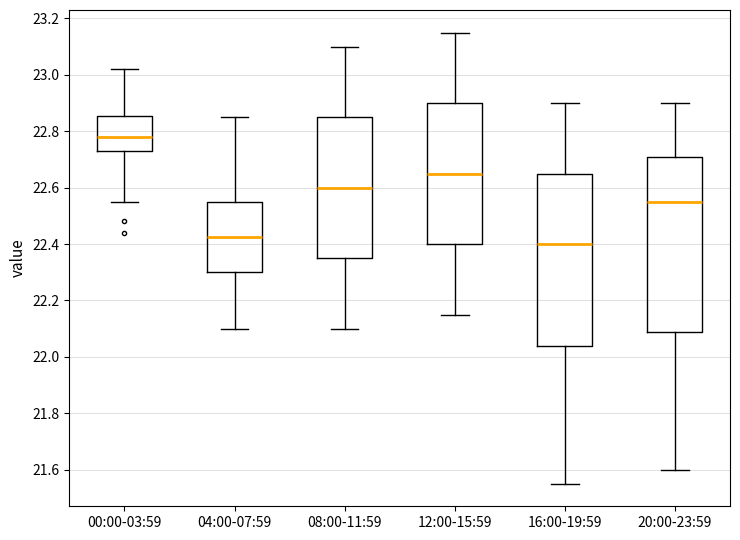

Which box's median line is the highest?

00:00-03:59